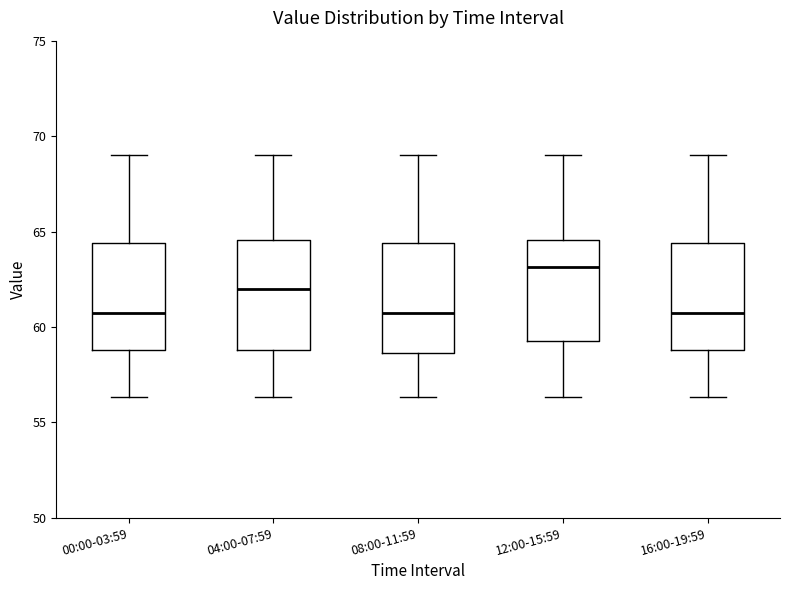

Which box's median line is the highest?

12:00-15:59